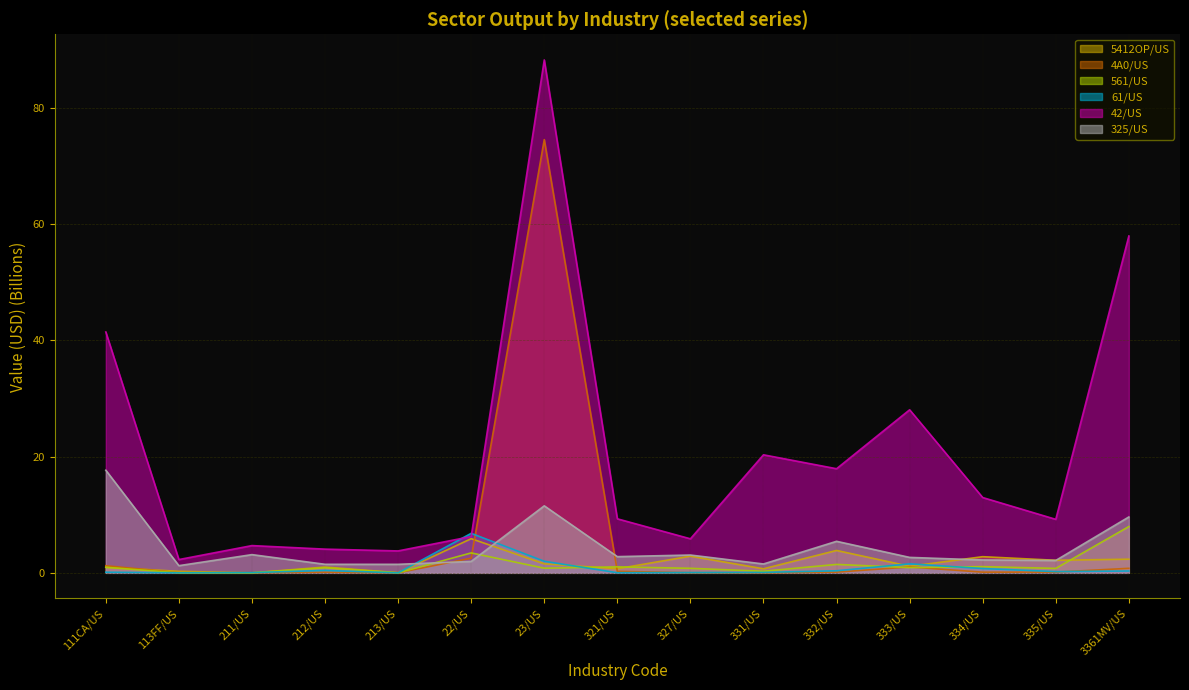

True or false: 325/US and 61/US intersect in this chart.

True